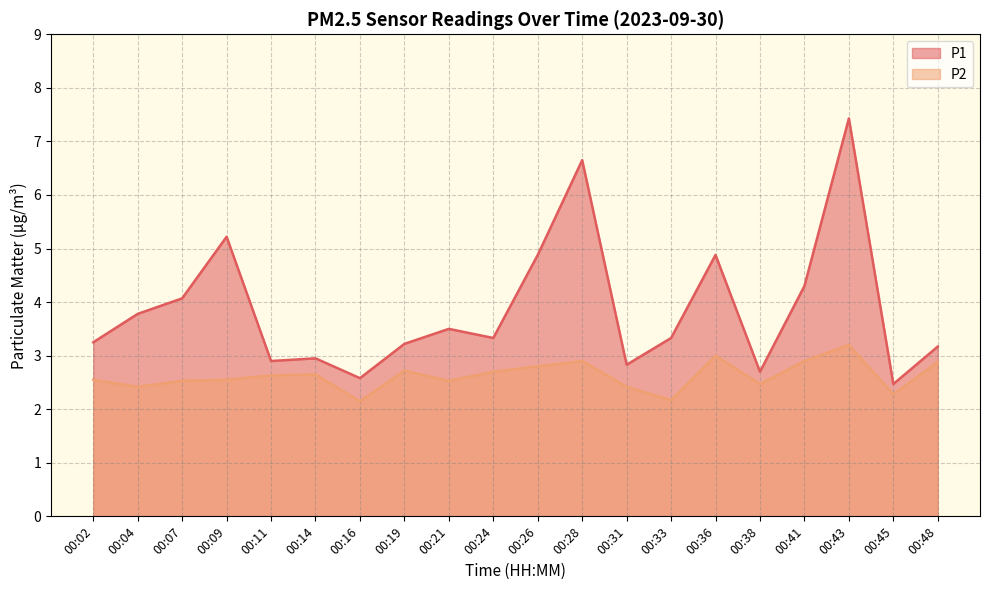

Reading left to right, list all the values displayed in this chart.

P1: 00:02=3.2	00:04=3.8	00:07=4.1	00:09=5.2	00:11=2.9	00:14=3.0	00:16=2.6	00:19=3.2	00:21=3.5	00:24=3.3	00:26=4.9	00:28=6.7	00:31=2.8	00:33=3.3	00:36=4.9	00:38=2.7	00:41=4.3	00:43=7.4	00:45=2.5	00:48=3.2
P2: 00:02=2.5	00:04=2.4	00:07=2.5	00:09=2.5	00:11=2.6	00:14=2.6	00:16=2.1	00:19=2.7	00:21=2.5	00:24=2.7	00:26=2.8	00:28=2.9	00:31=2.4	00:33=2.2	00:36=3.0	00:38=2.5	00:41=2.9	00:43=3.2	00:45=2.3	00:48=2.9